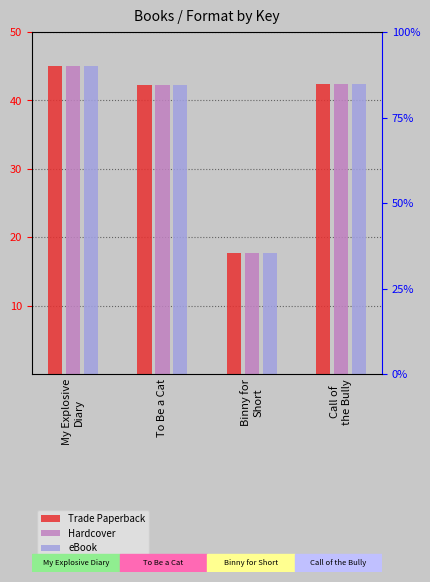

The value of Hardcover at Binny for
Short is 17.7. True or false?

True